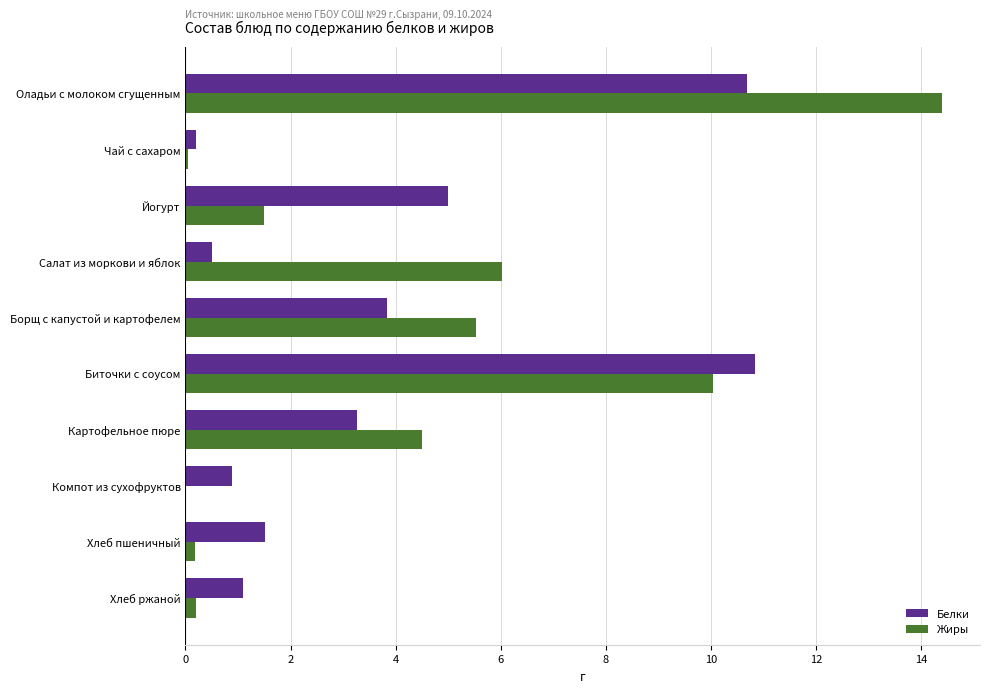

Read the Белки value at Биточки с соусом.

10.8